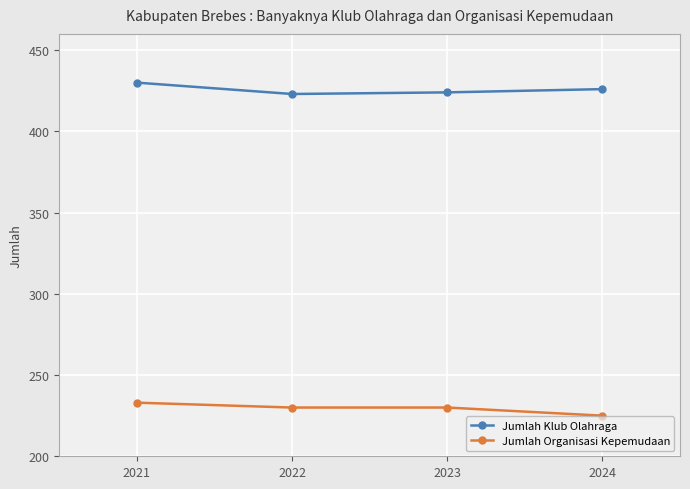

Which label corresponds to the largest value in the chart?

2021